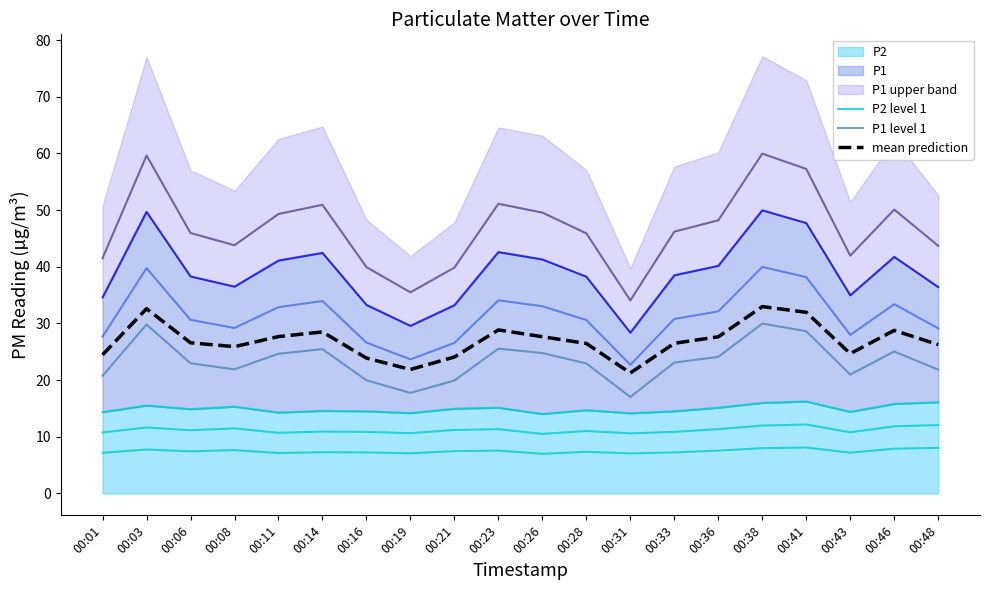

What is the total value across all series at 00:46?

61.7